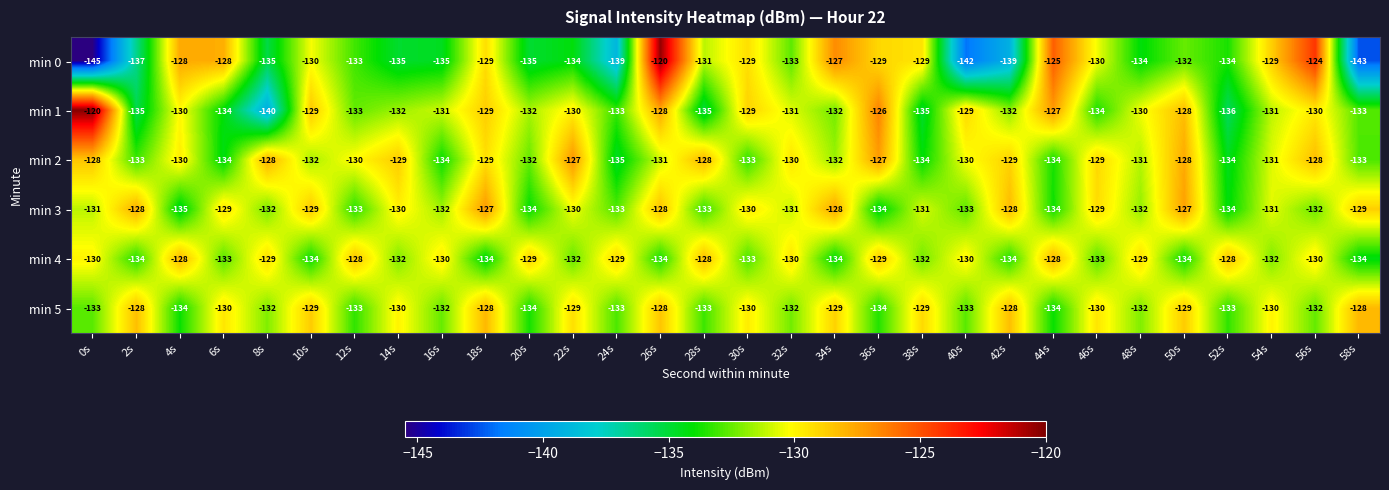

What is the approximate value of min 5 at 20s?

-134